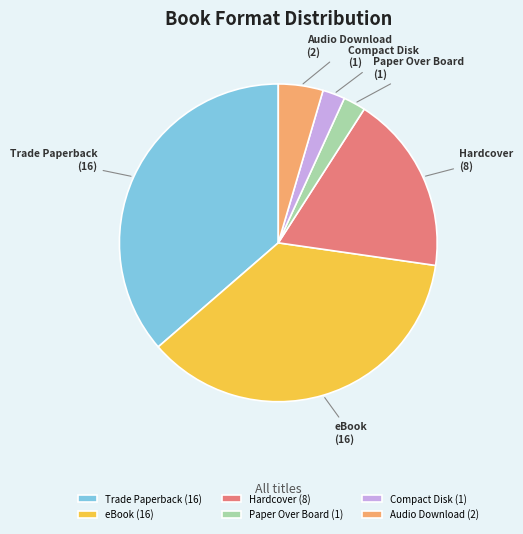

Is there a majority slice in this chart?

No